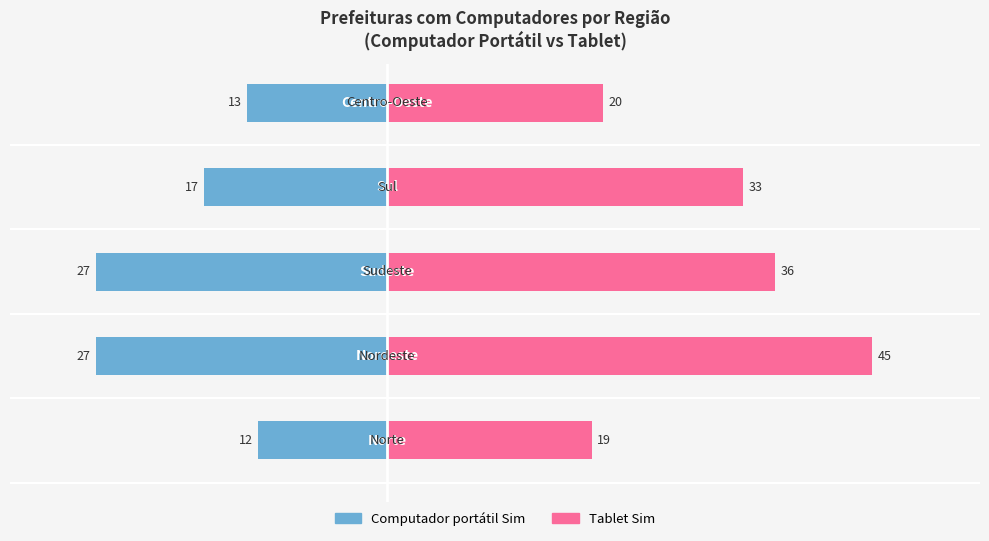

What is the average value of the Tablet Sim series?

31